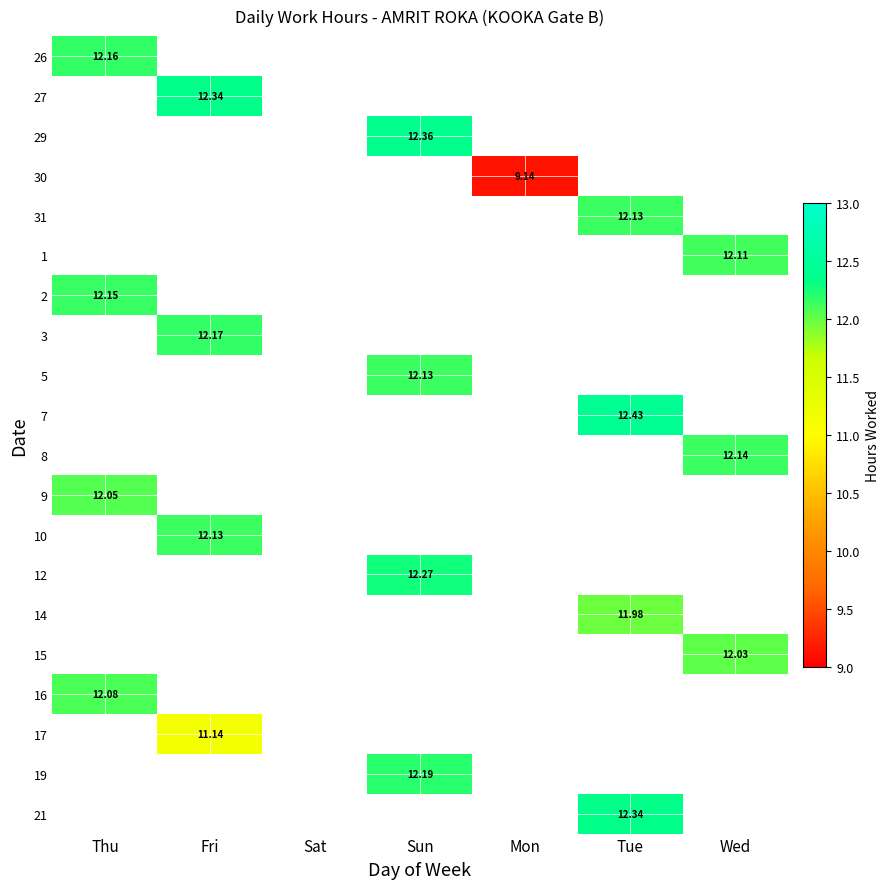

What is the minimum value shown in the chart?

9.1